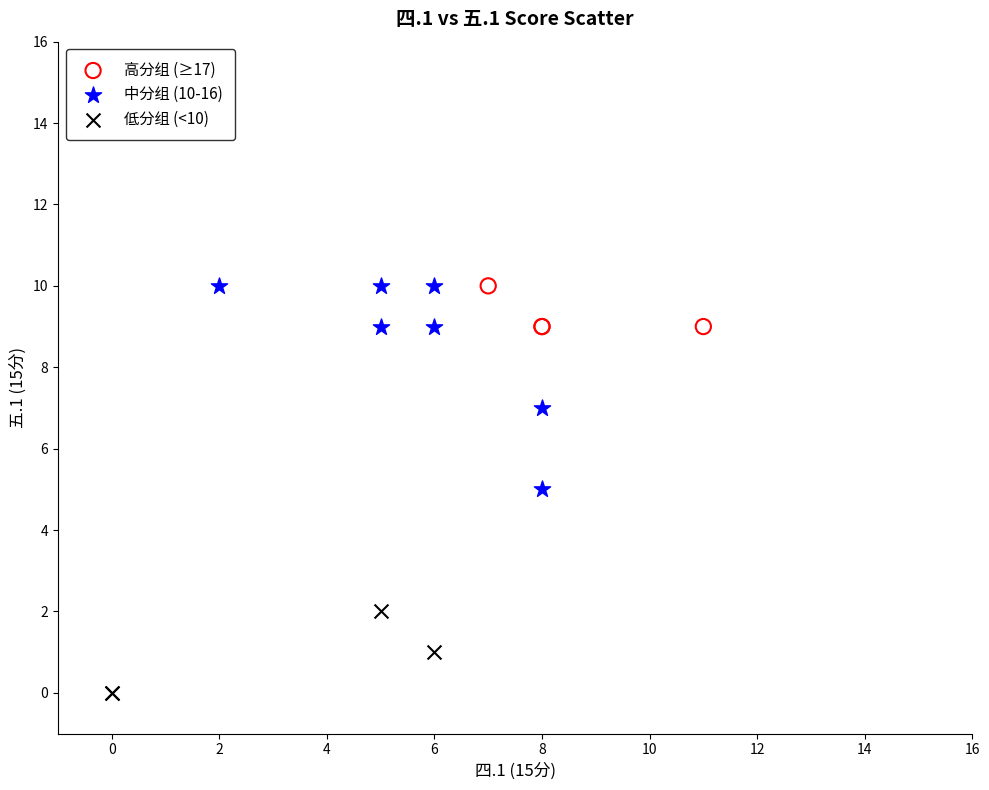

Which series has the widest spread of Y values?

中分组 (10-16)